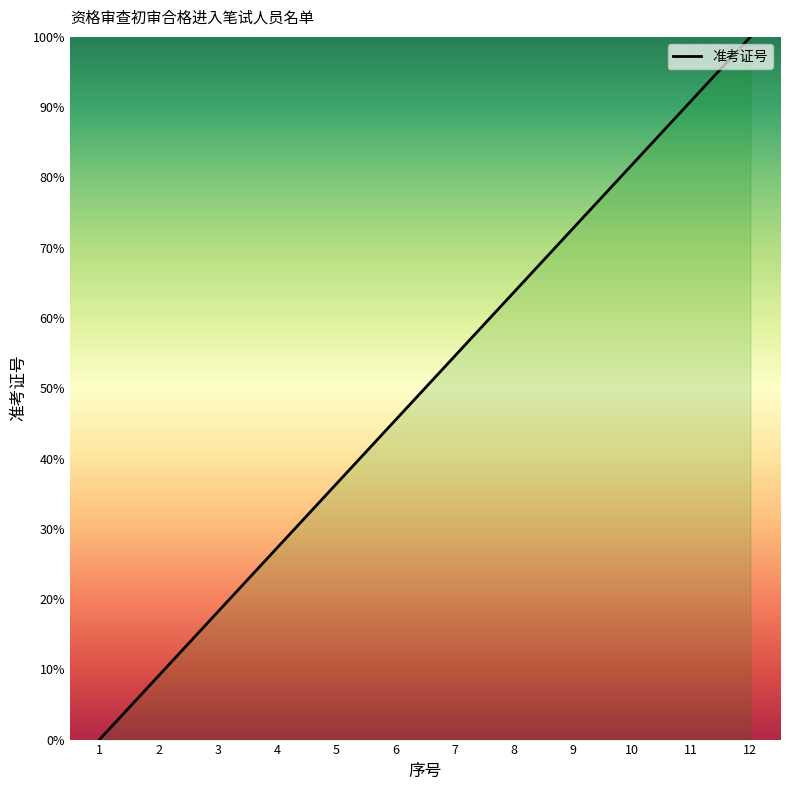

Rank the categories by value from highest to lowest.

12, 11, 10, 9, 8, 7, 6, 5, 4, 3, 2, 1